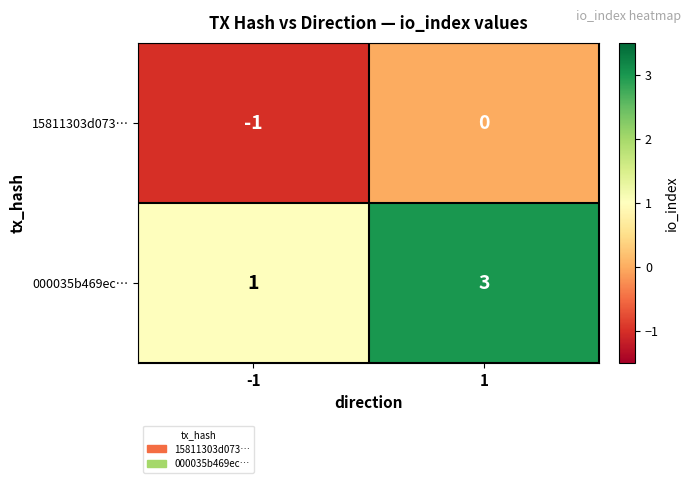

Reading right to left, what are all the values shown in this chart?

15811303d073…: 0	-1
000035b469ec…: 3	1